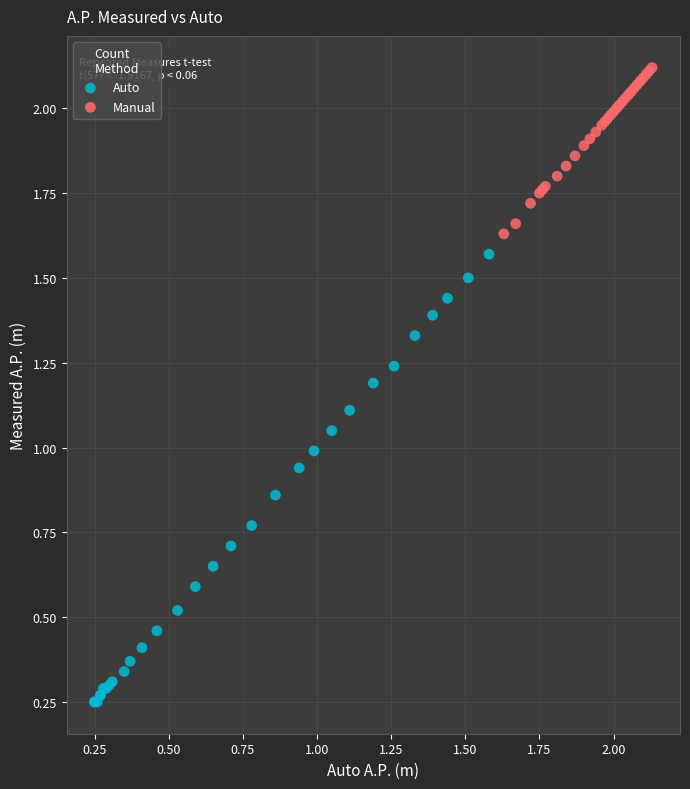

Which series has the largest Y range (max minus min)?

Auto